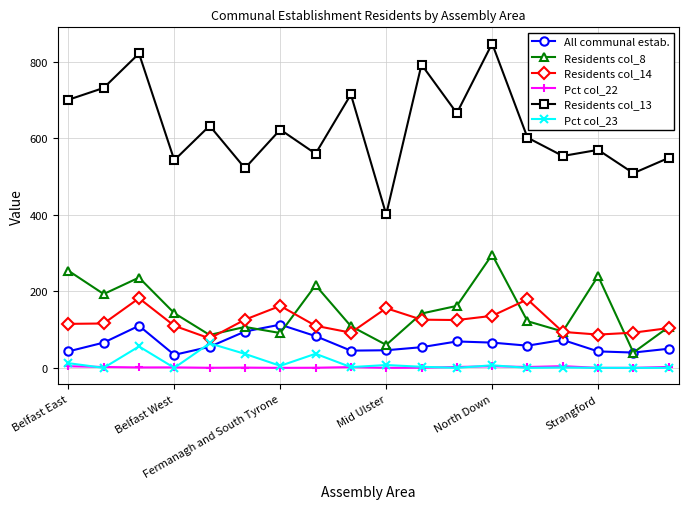

What is the value of the Residents col_14 point at the 13th from the left?

136.0